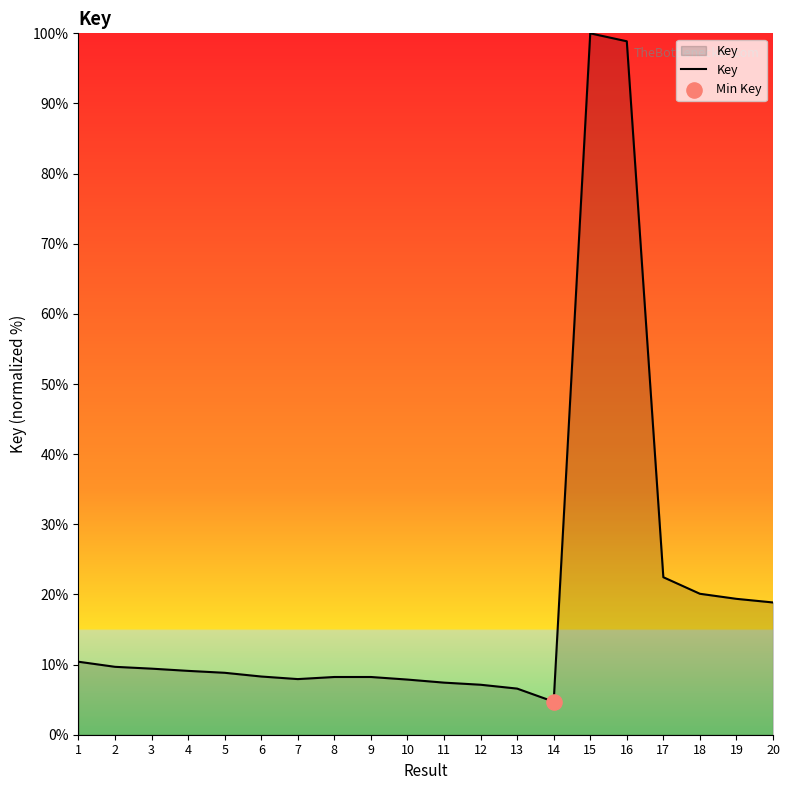

Which has a higher value, 16 or 11?

16